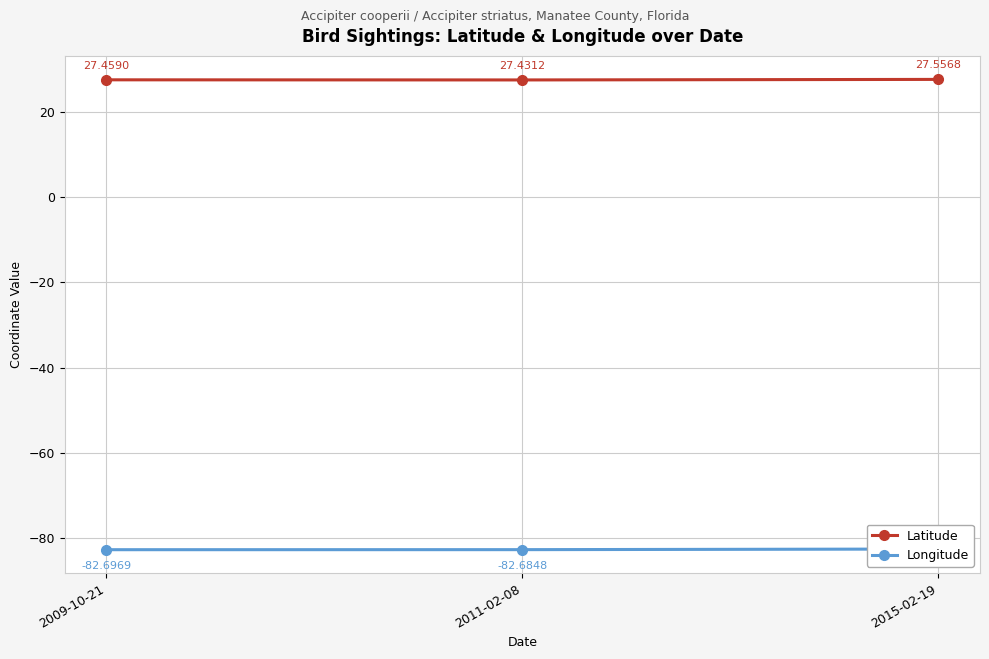

Does the chart display data point markers on the line(s)?

Yes